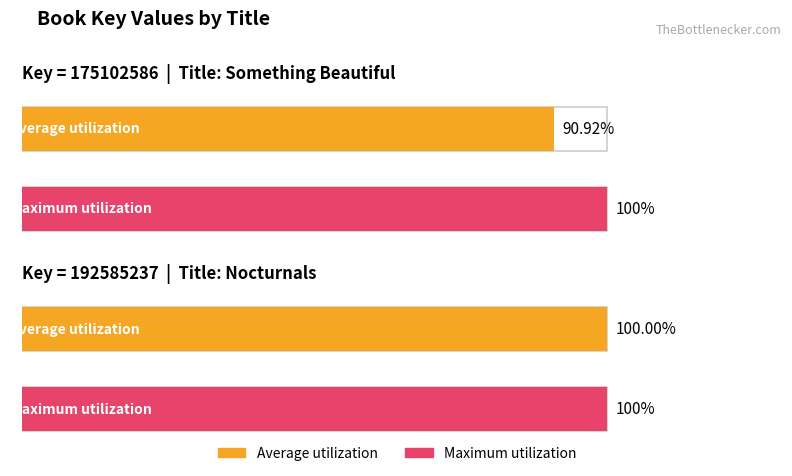

How many data points in Average utilization are less than 192585237?

1